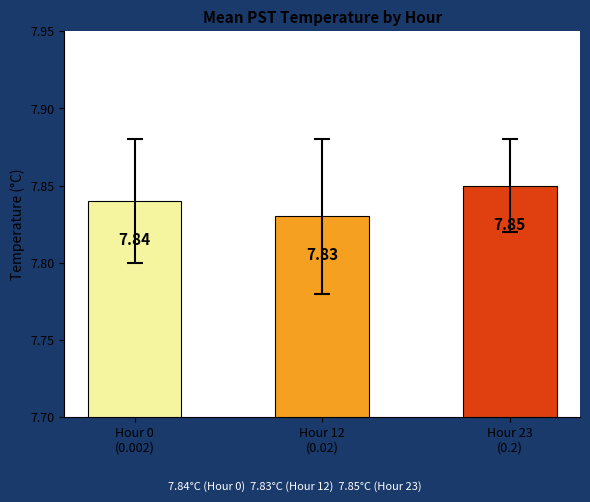

What is the sum of all values?

23.5